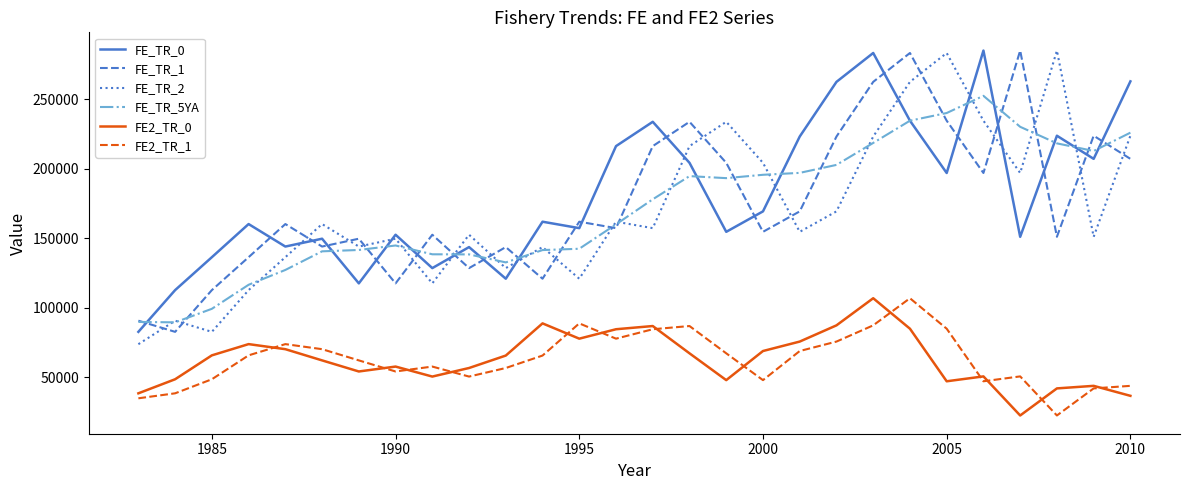

What is the greatest value displayed?

285212